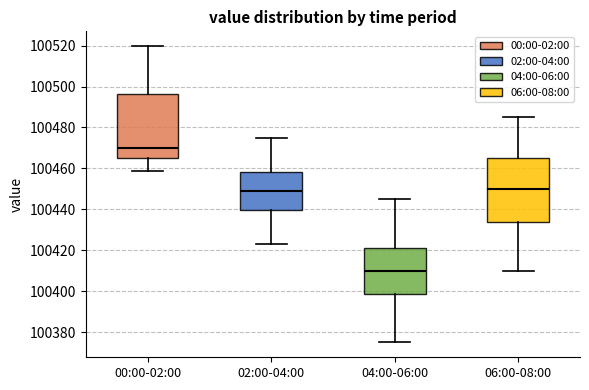

Reading left to right, transcribe this box plot: for each box, give where its median line is, the range the box spans, and where its two whiskers end, as read against the y-axis. The values are not printed on the chart, so give them approximately, as read against the axis.

00:00-02:00: median 100470, box 100466 to 100496, whiskers 100458 to 100520
02:00-04:00: median 100450, box 100440 to 100458, whiskers 100424 to 100476
04:00-06:00: median 100410, box 100398 to 100422, whiskers 100376 to 100446
06:00-08:00: median 100450, box 100434 to 100466, whiskers 100410 to 100486